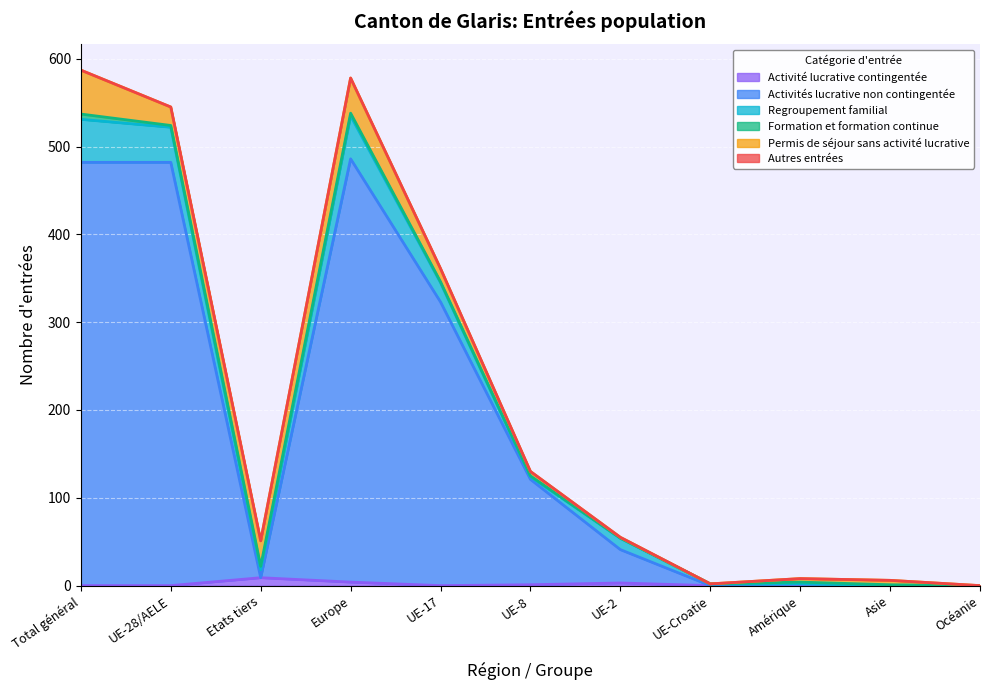

True or false: Activités lucrative non contingentée and Activité lucrative contingentée cross at least once.

True